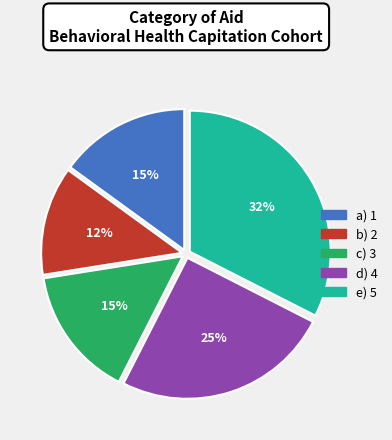

To the nearest percent, what percentage of the pie is a) 1?

15%